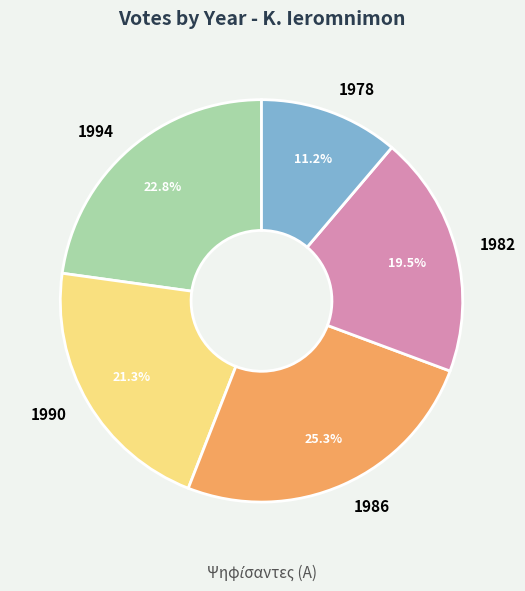

Count the number of slices in the pie.

5